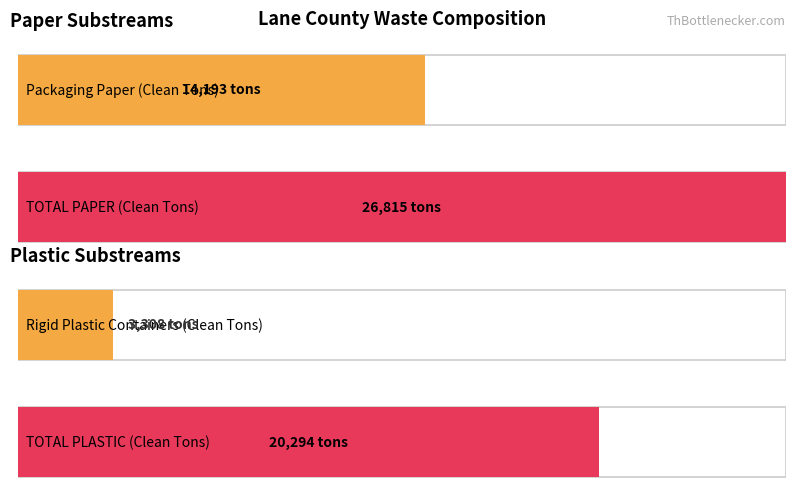

What is the approximate value of Clean Tons at TOTAL PAPER?

26814.6